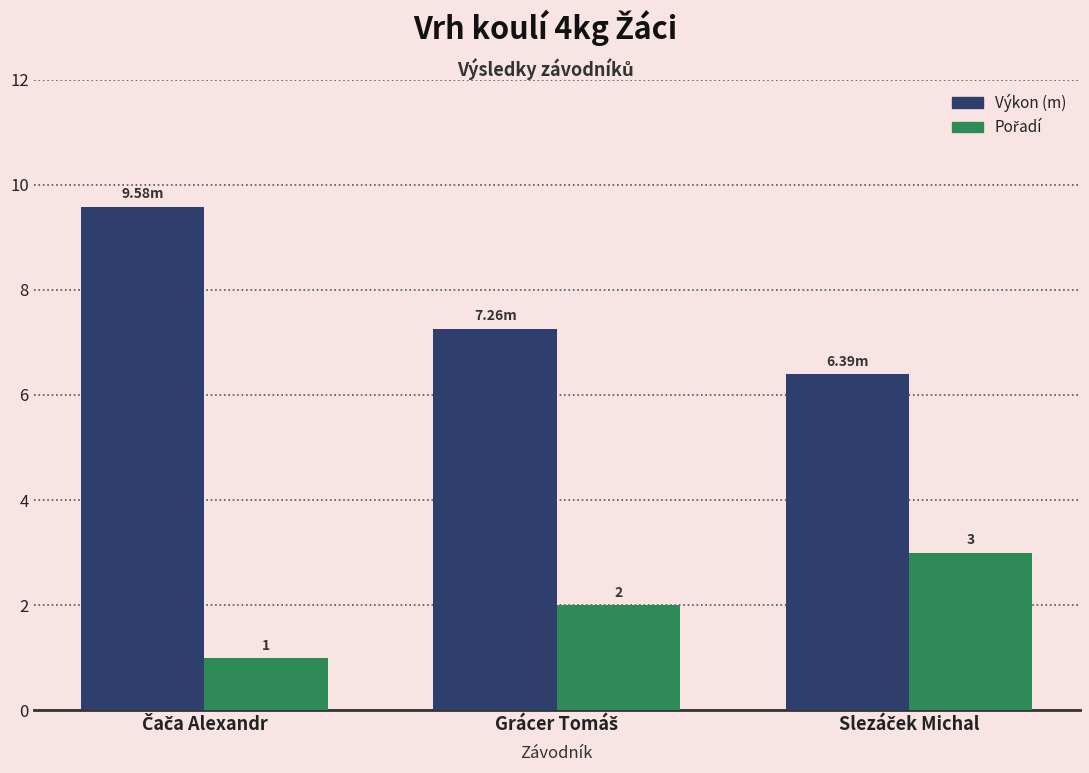

How many groups of bars are there?

3